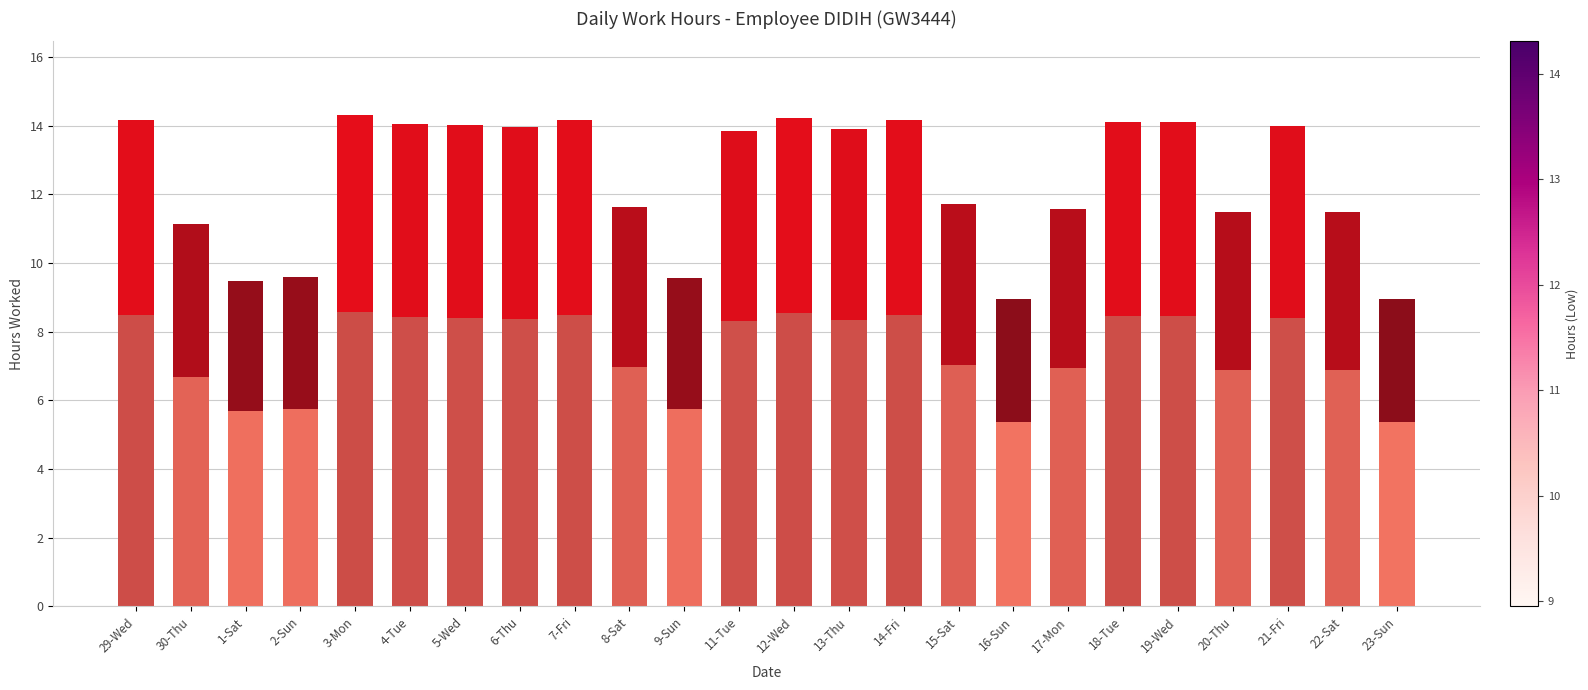

What is the total value across all series at 1-Sat?

9.5